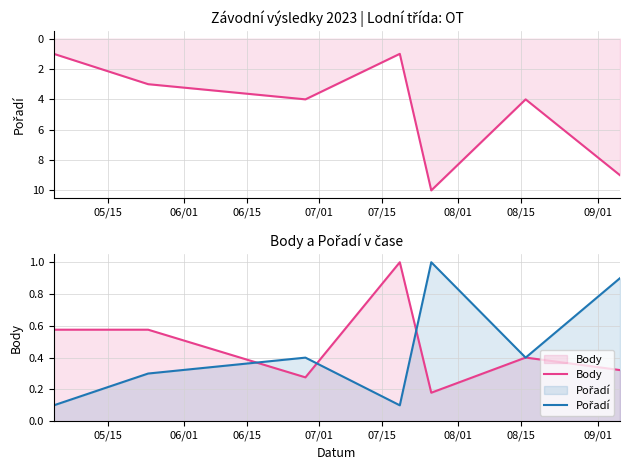

Rank the series at 06/15 from highest to lowest value.

Pořadí, Body